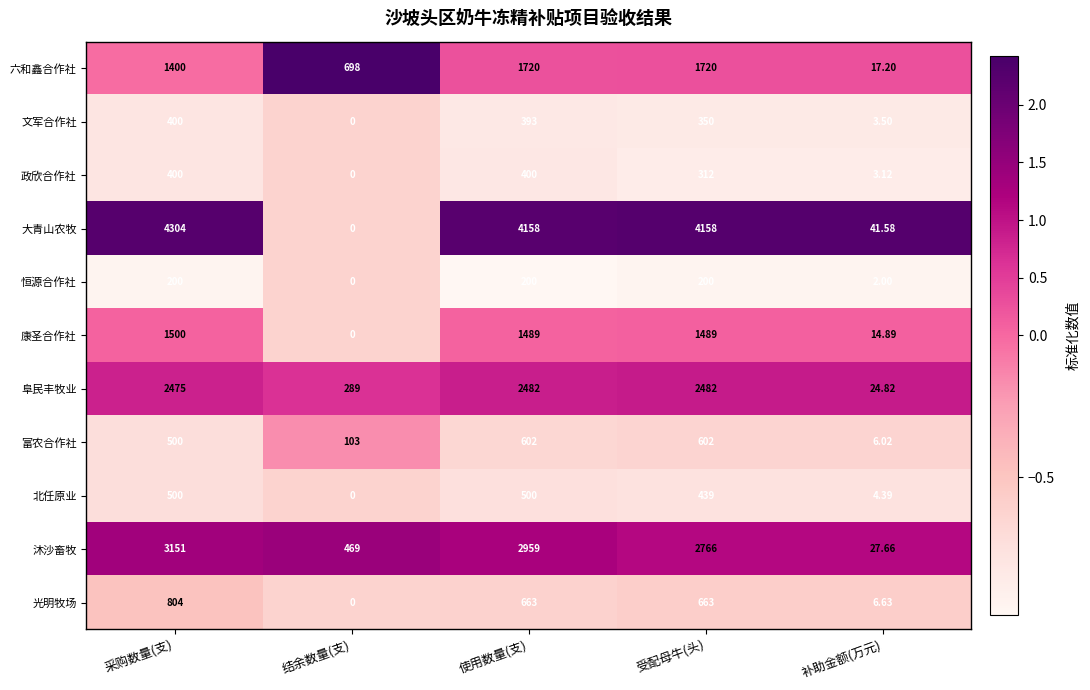

Which category has the highest value across all series?

采购数量(支)